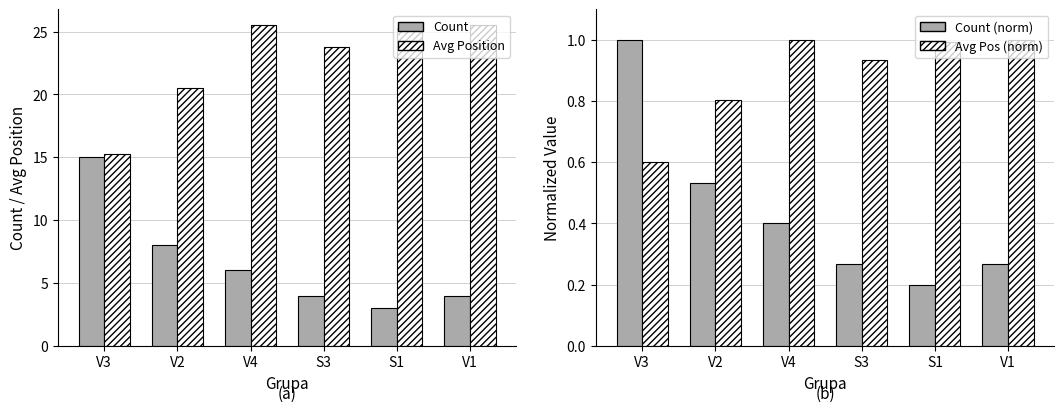

What is the smallest value displayed?

0.2